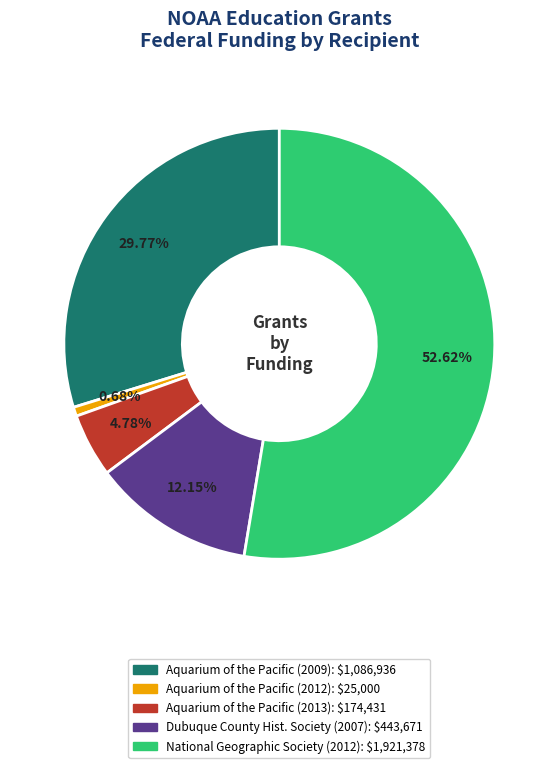

Does any single category account for the majority?

Yes